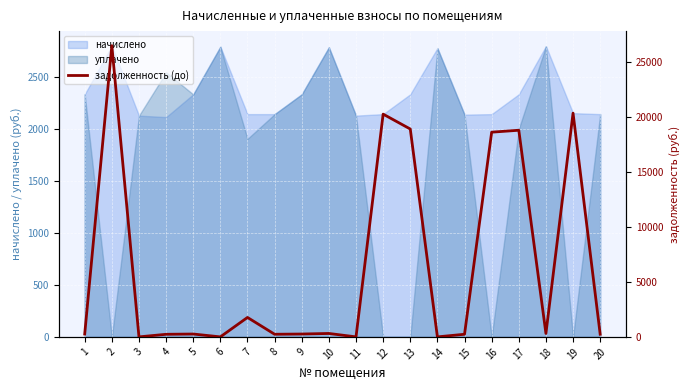

What is the difference between the second highest and second lowest values?

20364.3